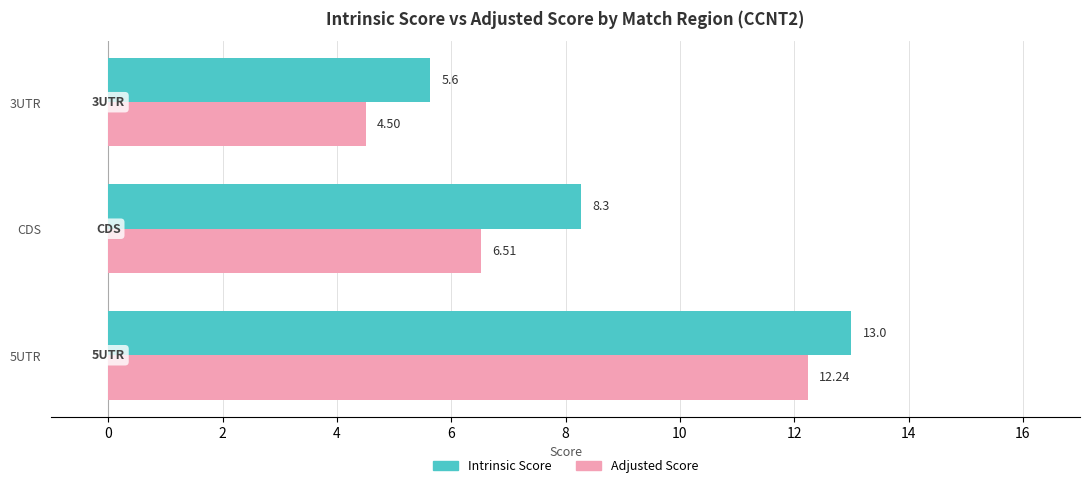

What is the difference between the second highest and minimum values in the Adjusted Score series?

2.0